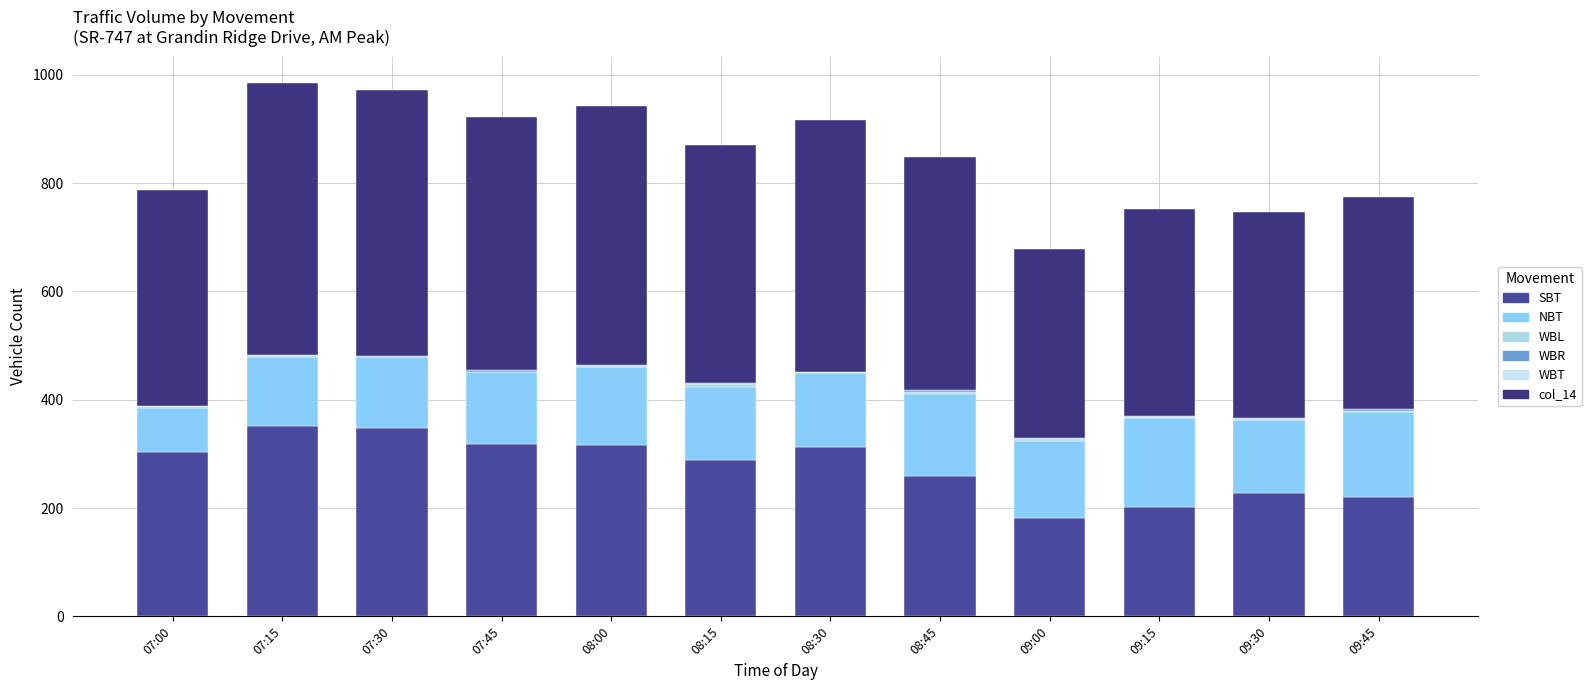

How many distinct data groups are displayed?

6